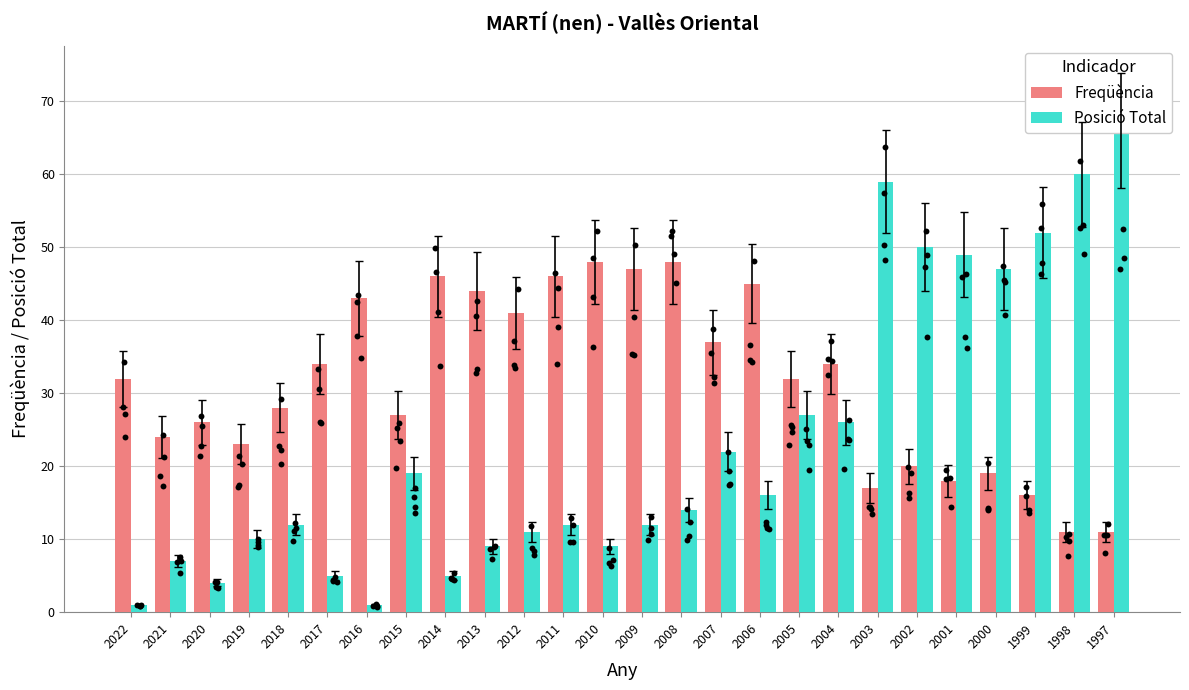

What are all the series names shown in the legend?

Freqüència, Posició Total